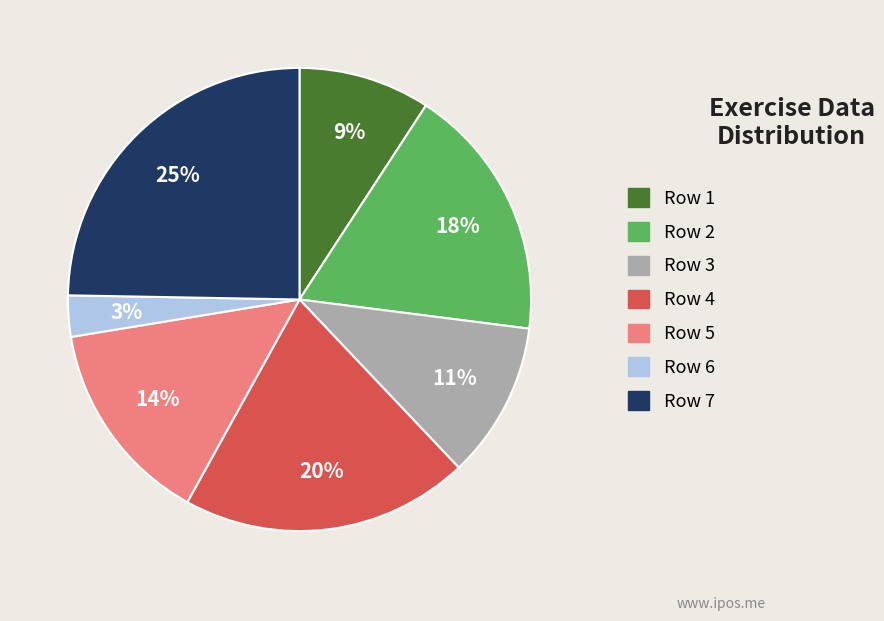

True or false: Row 1 accounts for 22% of the total.

False